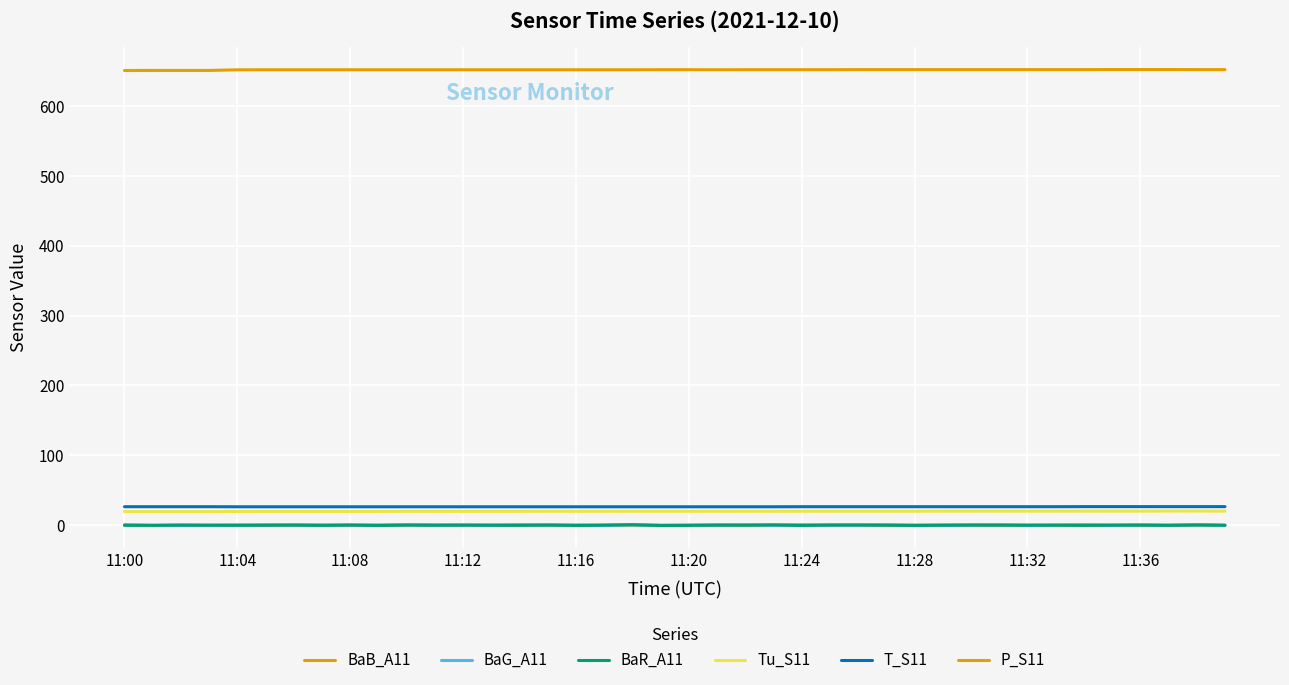

What is the label of the 17th point from the right?

23